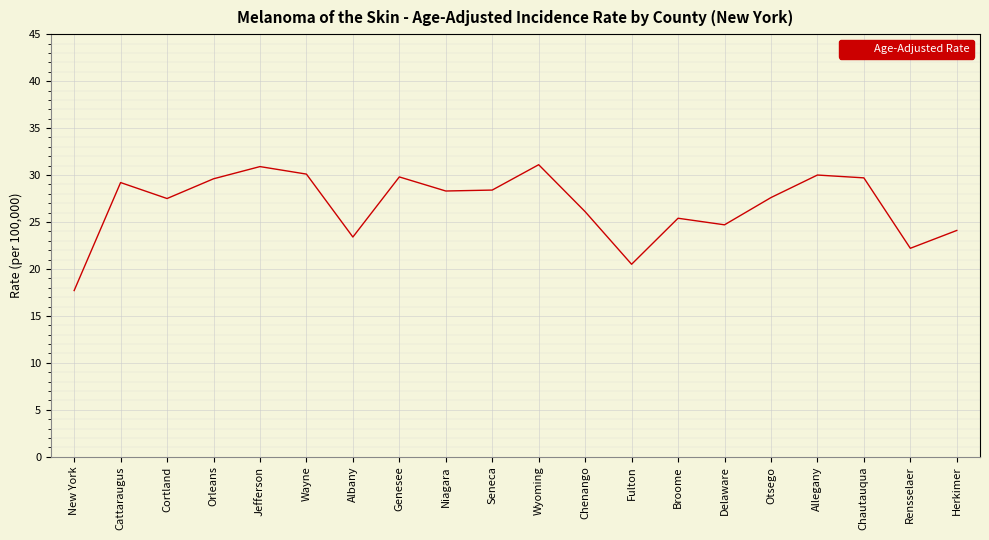

What position from the left is Niagara?

9